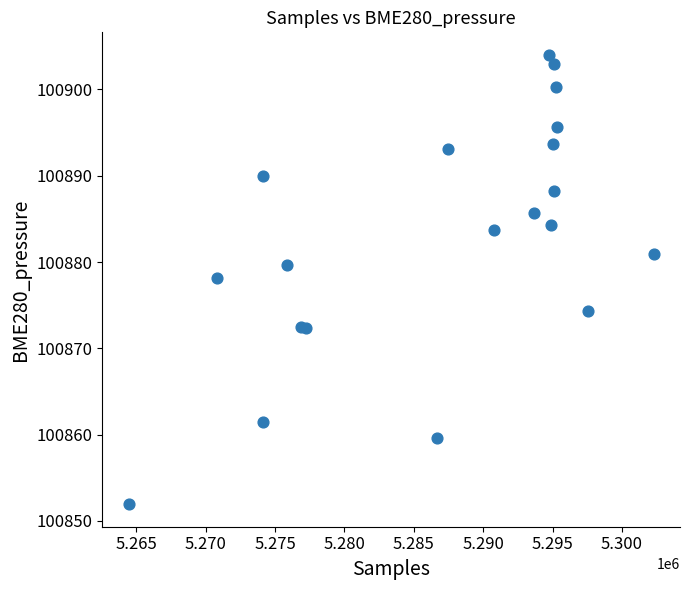

What Y value in the scatter plot is closest to 100877?

100878.1